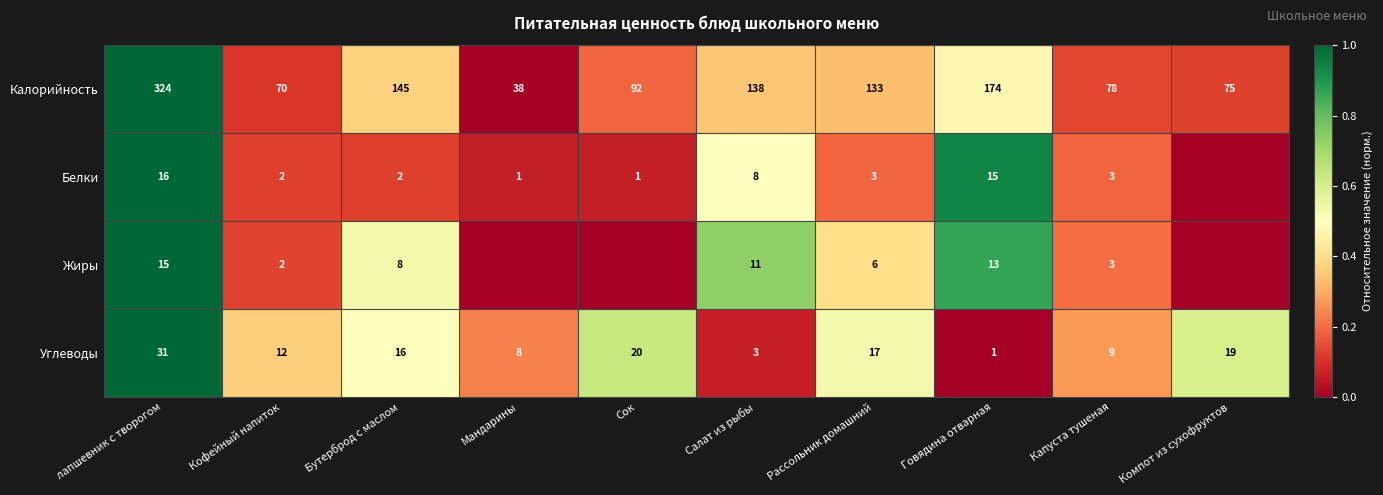

What is the lowest value of the Калорийность series?

38